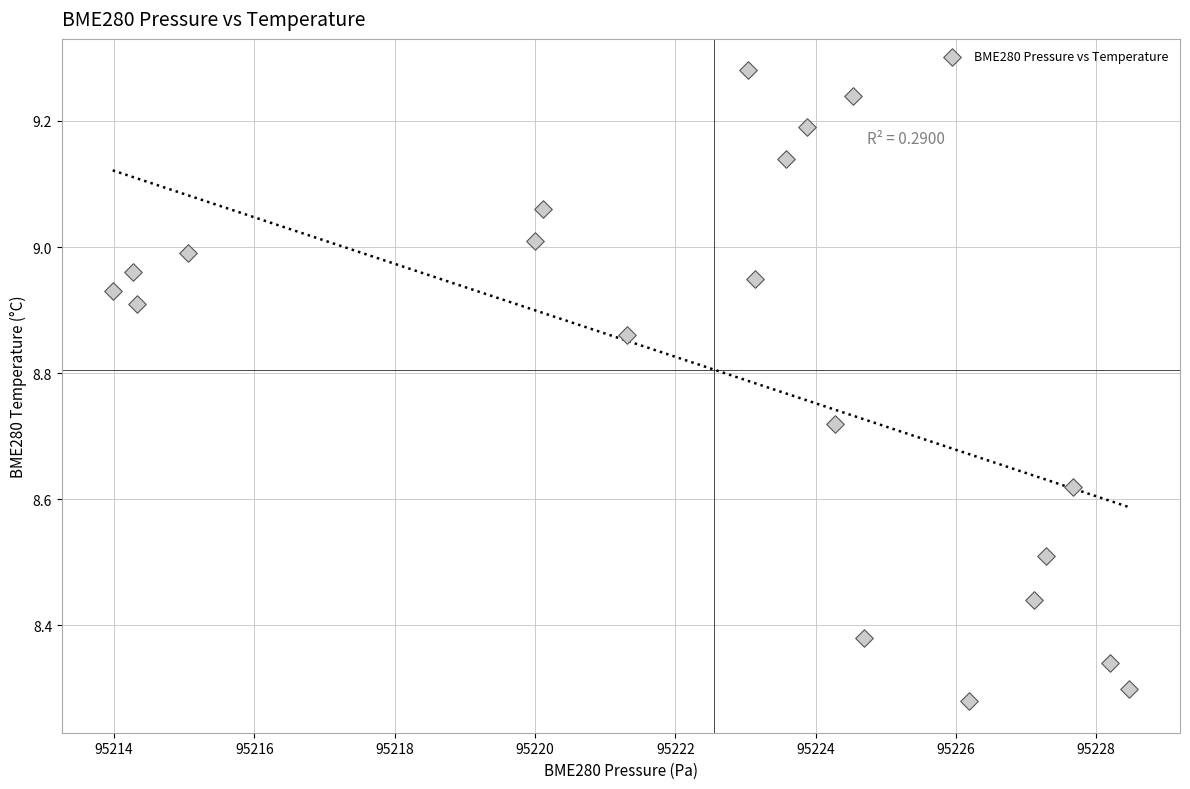

What is the range of X values (max minus min)?

14.5